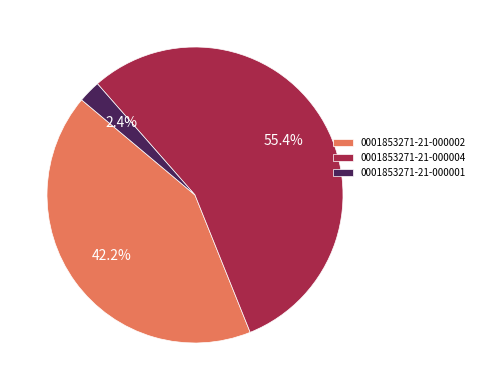

Does 0001853271-21-000002 represent more than half of the total?

No